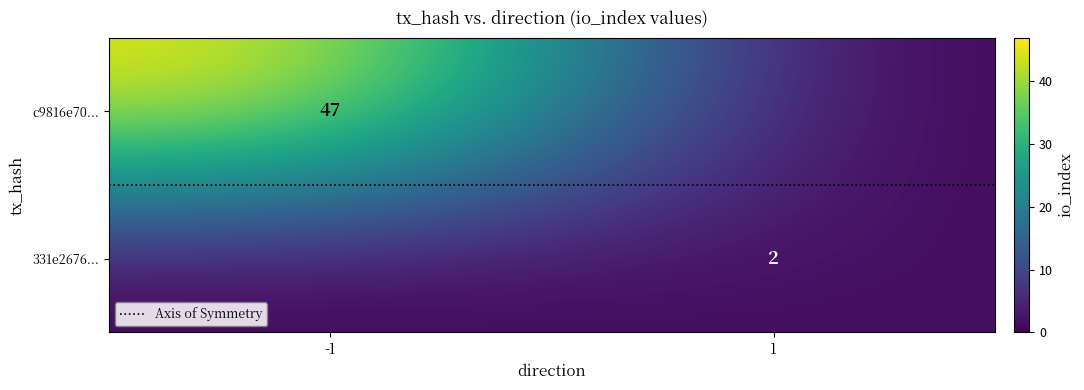

What is the difference between the highest and lowest values at 1?

2.0